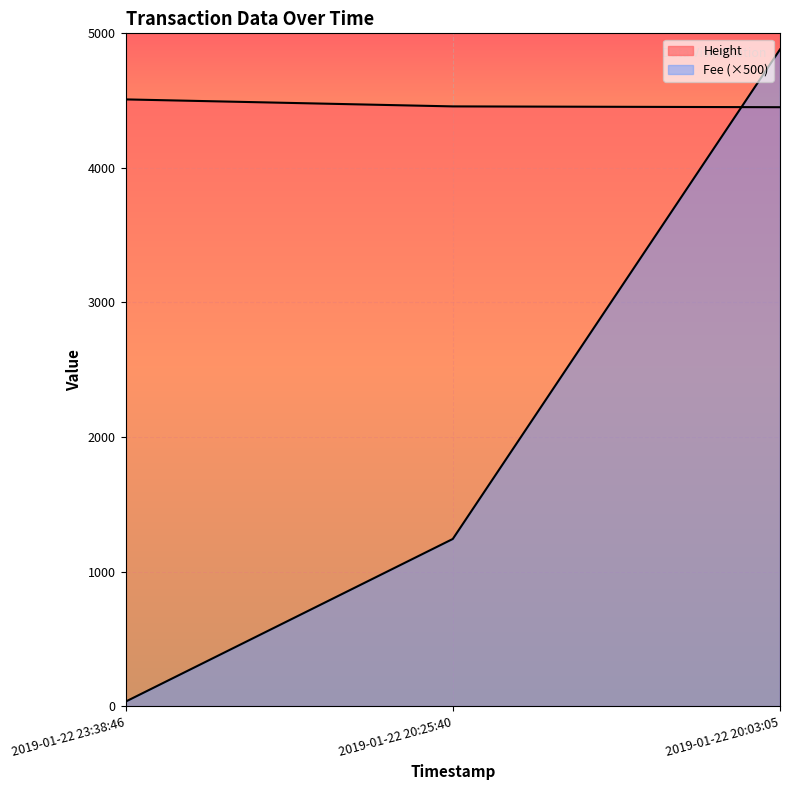

What is the total value across all series at 2019-01-22 20:25:40?

5699.1